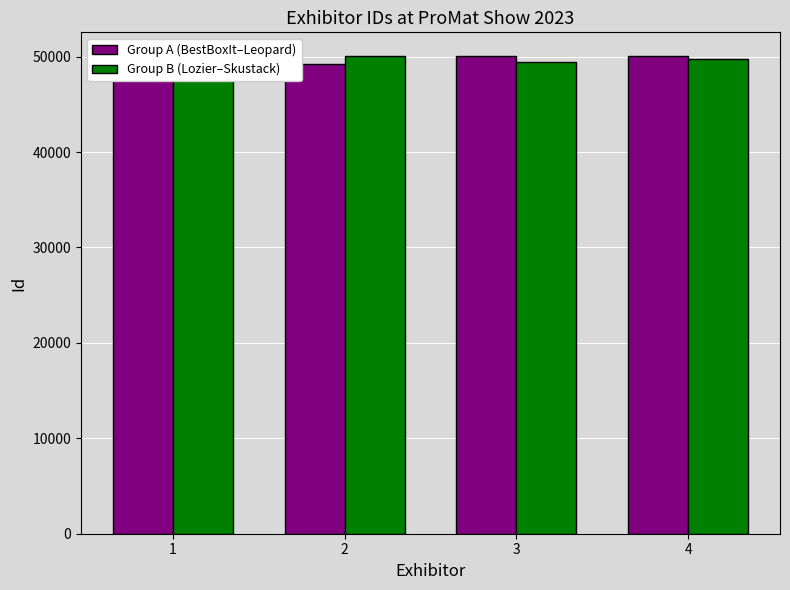

Which category has the lowest value in the Group A (BestBoxIt–Leopard) series?

2